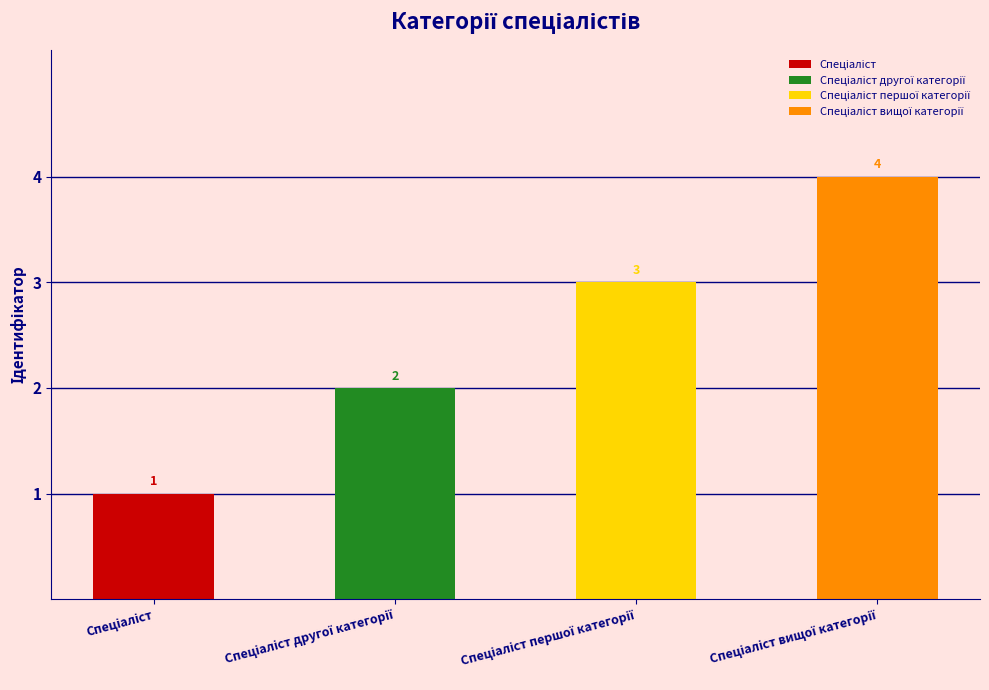

Which has a higher value, Спеціаліст другої категорії or Спеціаліст вищої категорії?

Спеціаліст вищої категорії